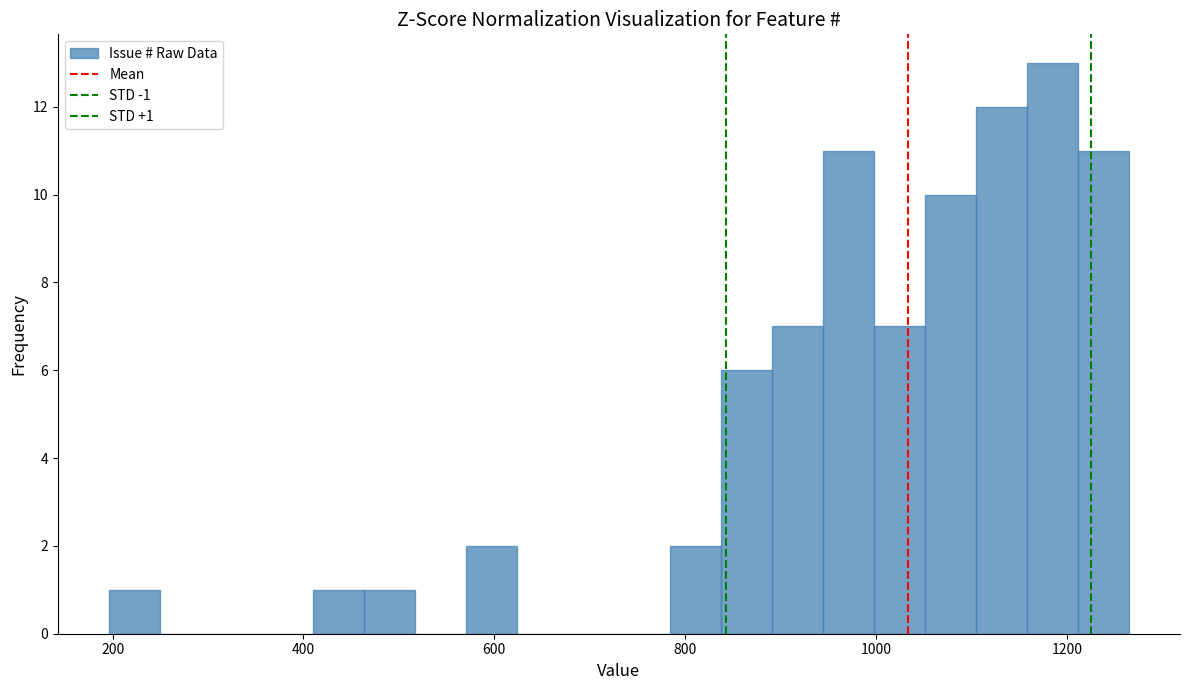

Read against the x-axis, roughly where is the centre of the tallest bar?

1180